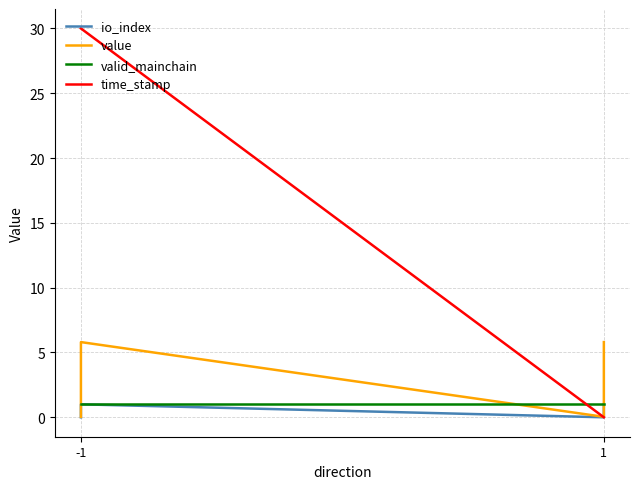

What is the difference between the maximum and minimum values in the time_stamp series?

30.0